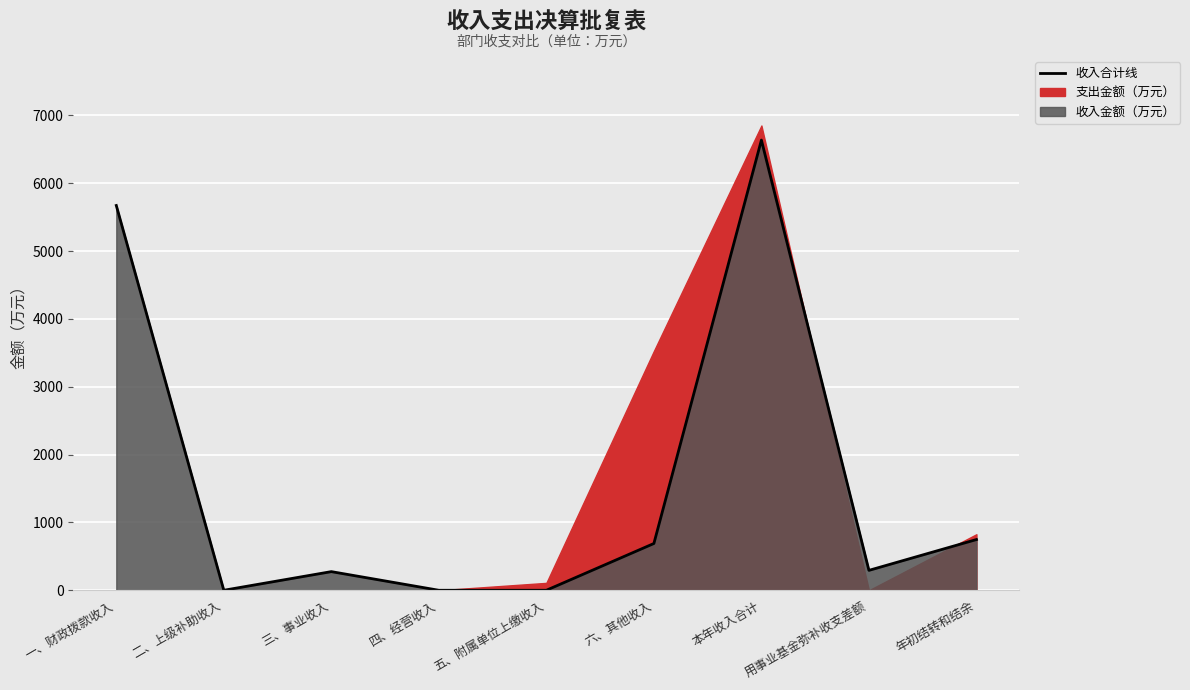

Reading right to left, transcribe all the data shown in this chart.

747.5	293.4	6635.0	689.3	0.0	0.0	274.8	0.0	5670.9